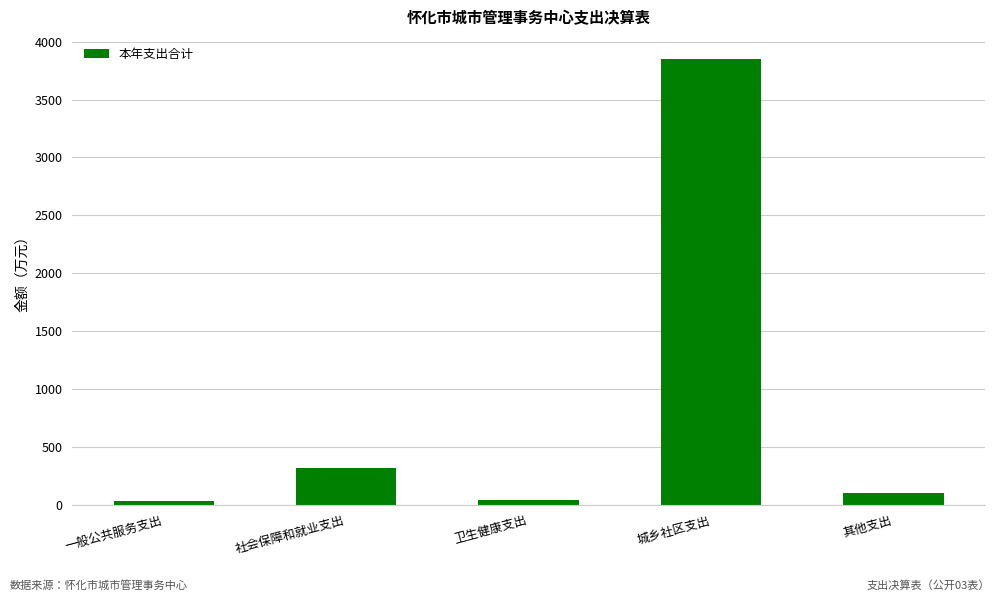

True or false: the data shows 484.9 at 社会保障和就业支出.

False